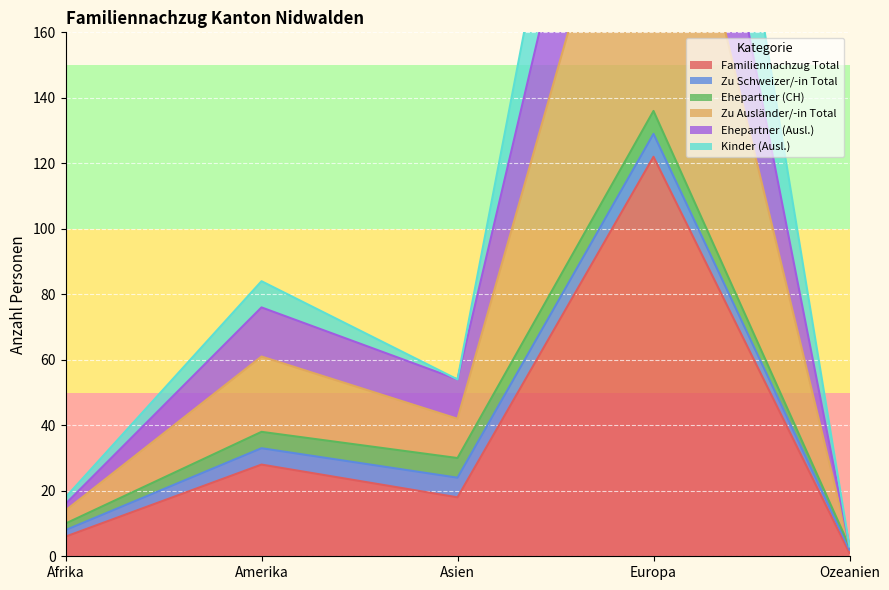

At which label does Kinder (Ausl.) reach its peak?

Europa